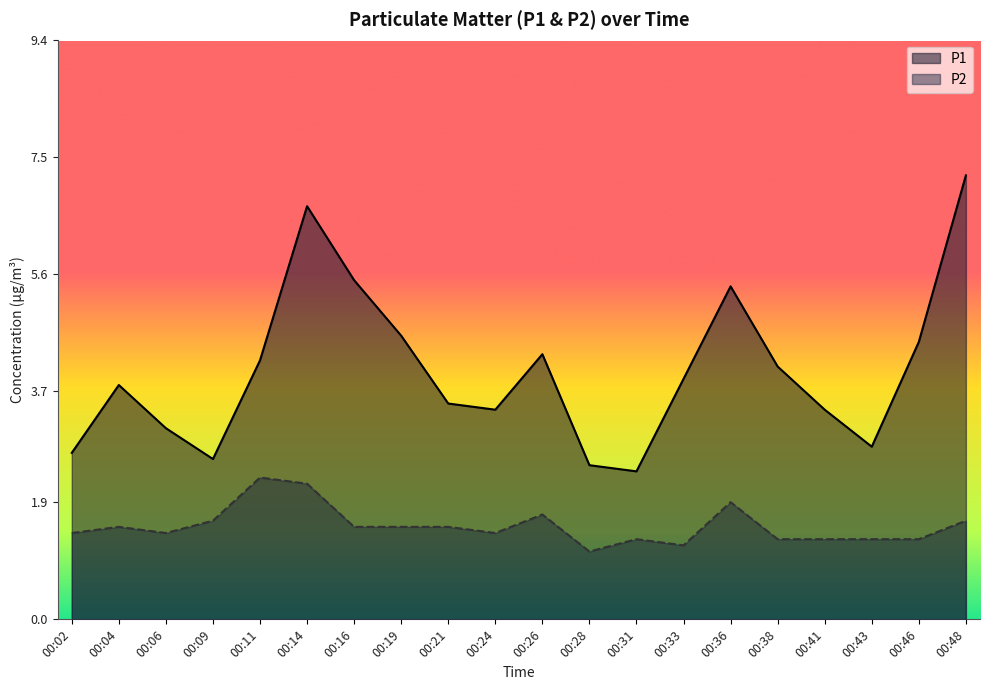

What is the difference between the maximum and minimum values in the P1 series?

4.8